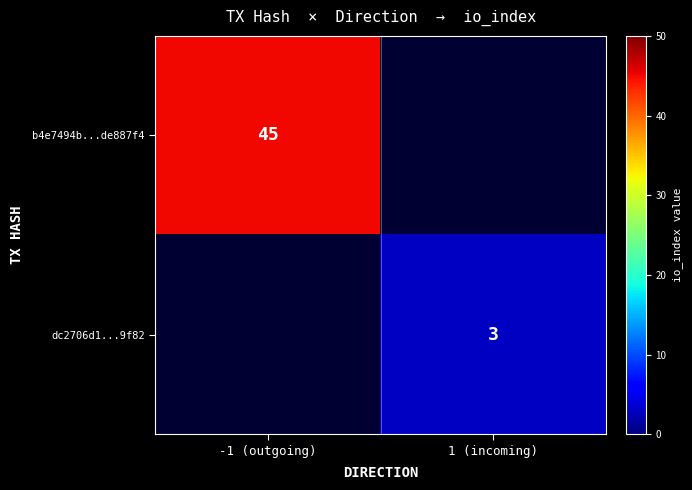

The value of b4e7494b...de887f4 at -1 (outgoing) is 45. True or false?

True